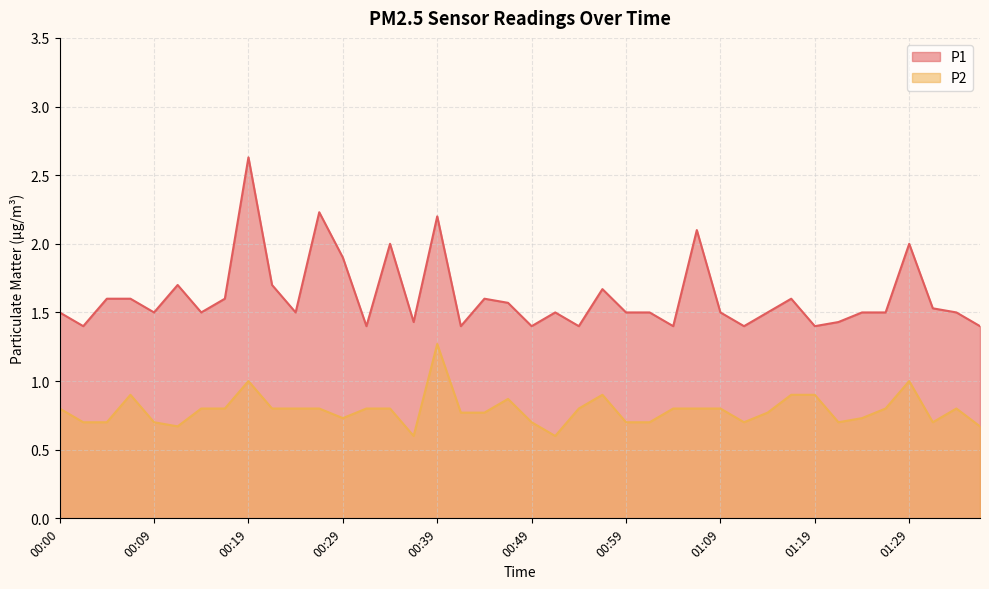

How many categories are shown in the chart?

40